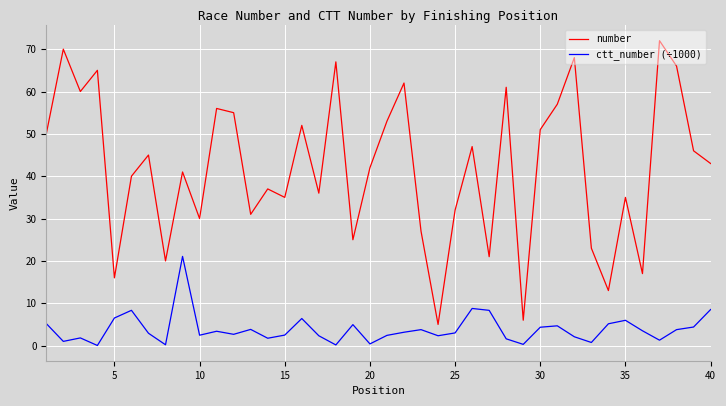

Count the number of categories in the chart.

40